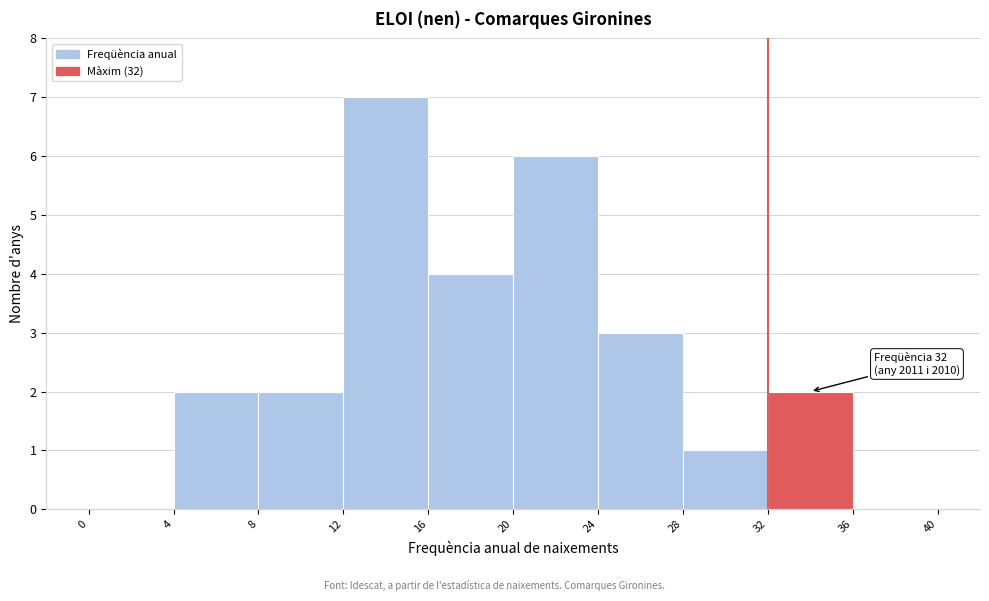

Which range on the x-axis has the tallest bar?

12 to 16